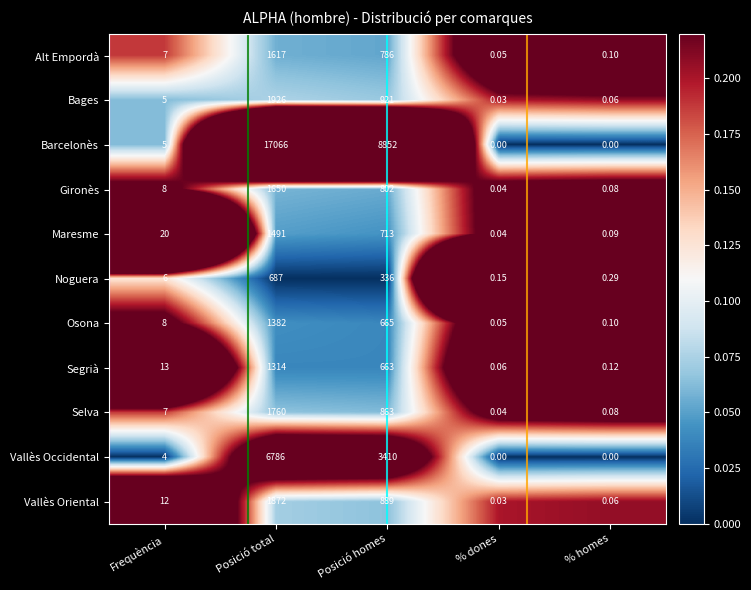

Between Frequència and % homes, which series saw the biggest shift?

Maresme